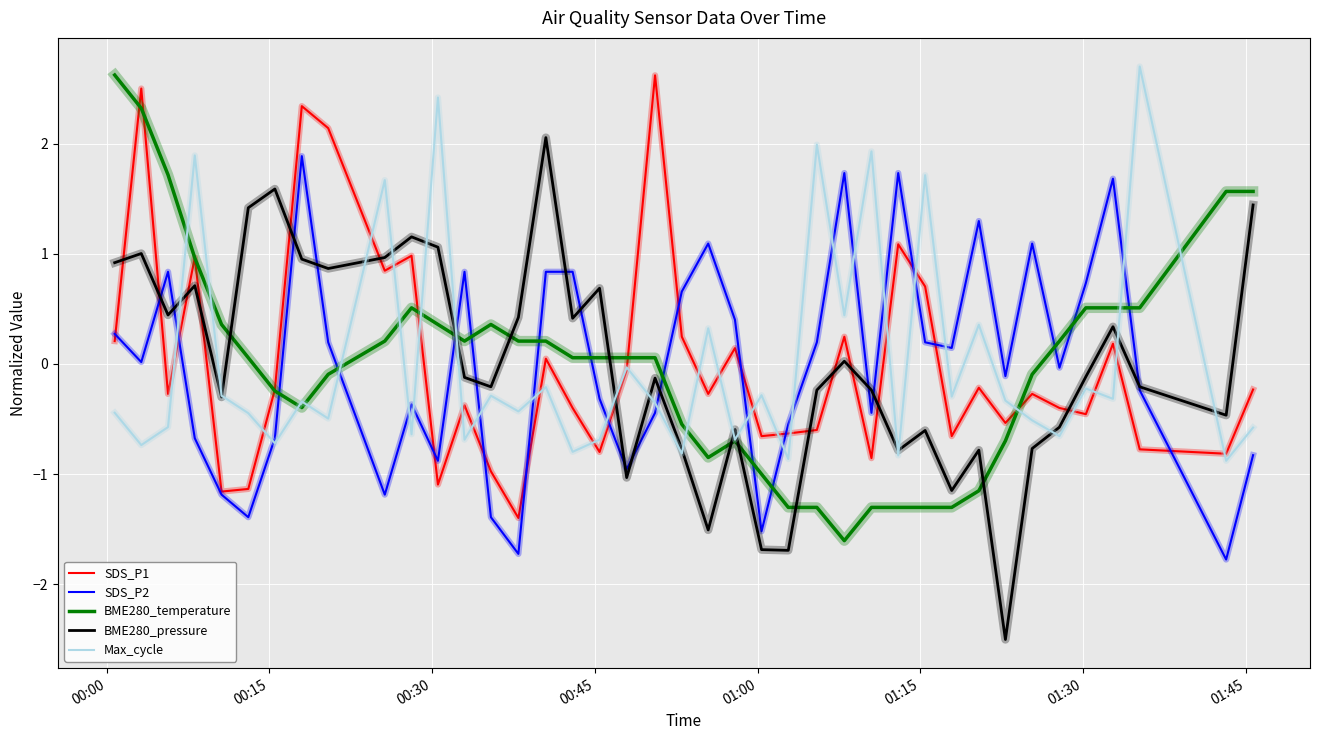

What are all the series names shown in the legend?

SDS_P1, SDS_P2, BME280_temperature, BME280_pressure, Max_cycle